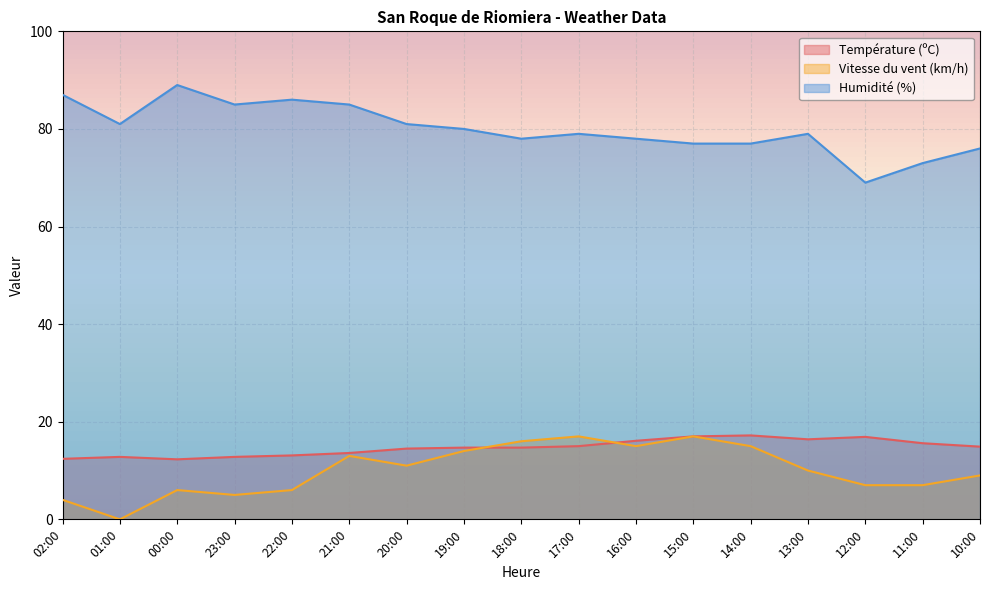

Which series has the largest range (max minus min)?

Humidité (%)